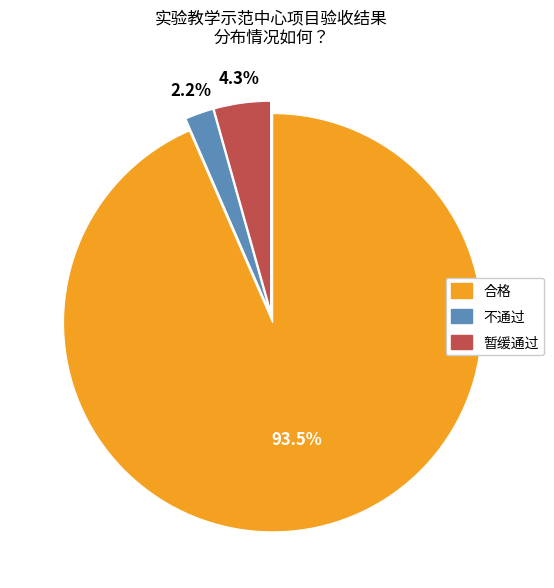

Approximately how many times larger is the value at 暂缓通过 compared to 不通过?

2.0